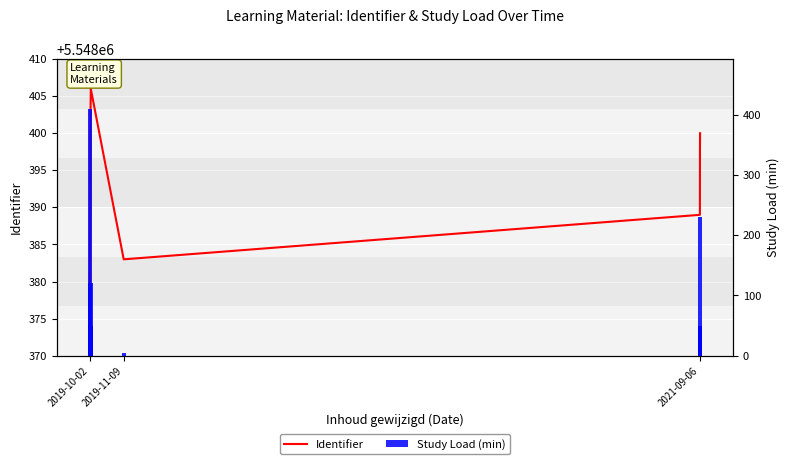

How many bars are there in total?

36